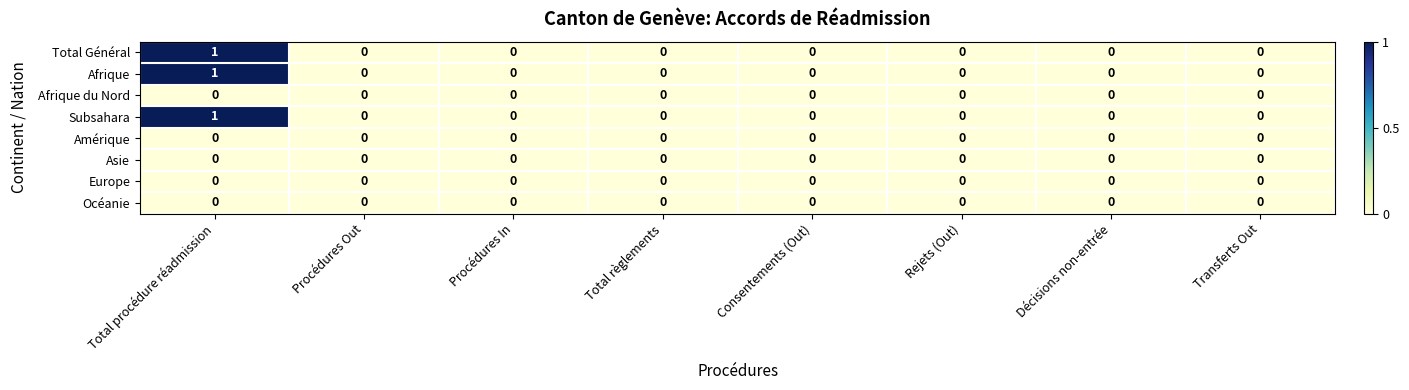

At which category does the chart reach its peak across all series?

Total procédure réadmission